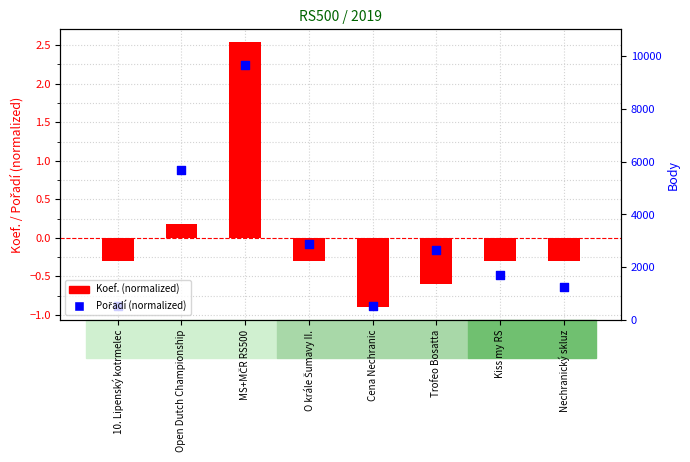

Which series reaches the maximum Y coordinate?

Koef. (normalized)